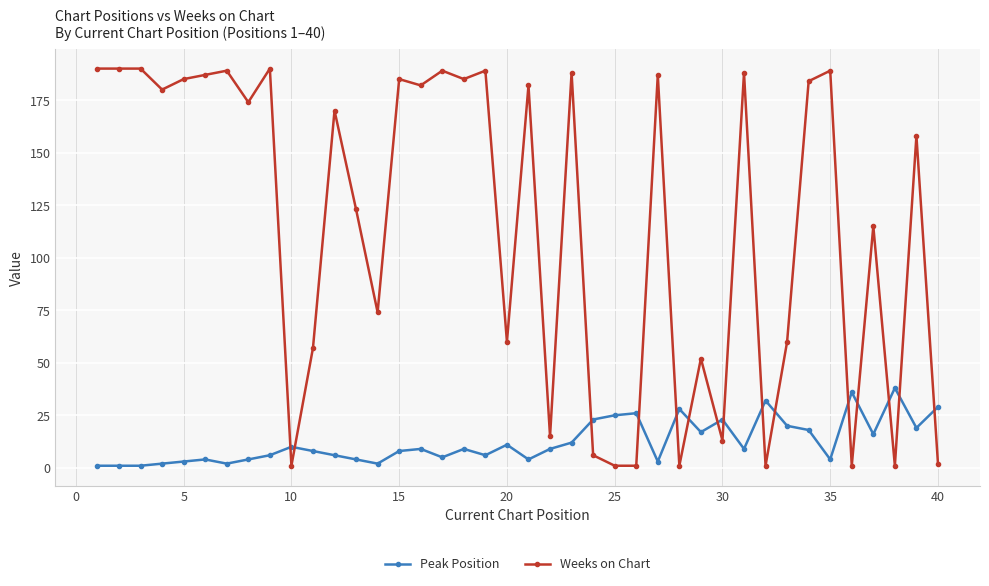

List the series in order of their overall mean, highest first.

Weeks on Chart, Peak Position